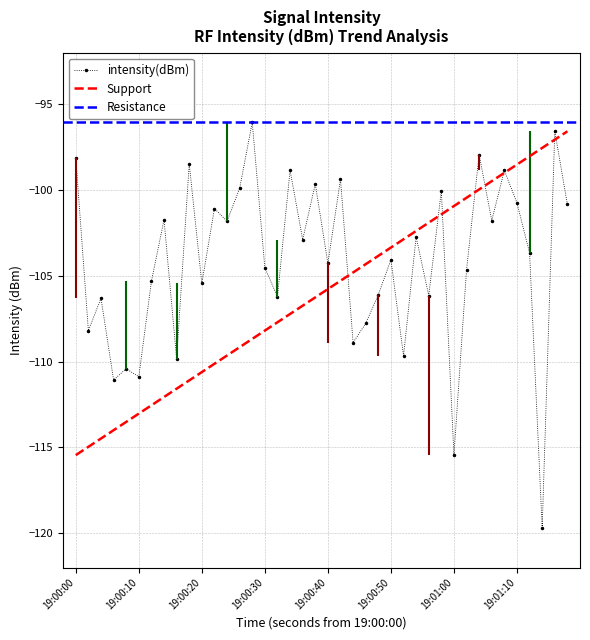

What is the lowest value of the intensity(dBm) series?

-119.7